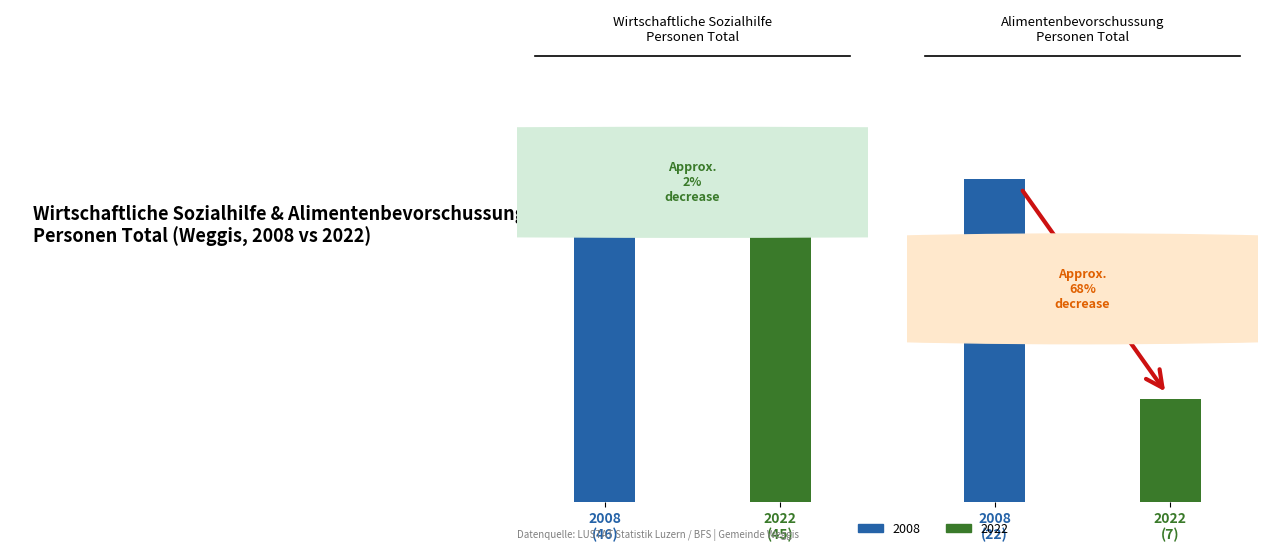

Rank the categories by Alimentenbevorschussung - Personen Total value from lowest to highest.

2022, 2008